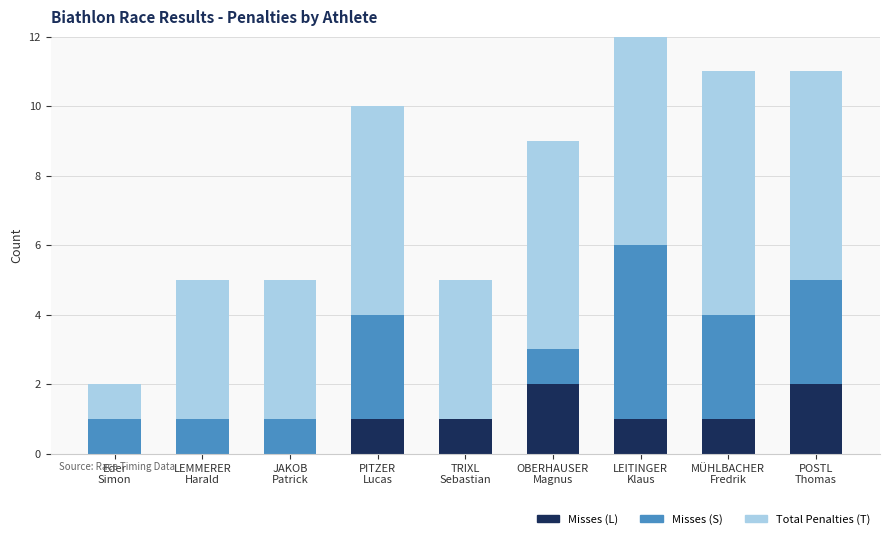

Is the value of Misses (L) at MÜHLBACHER
Fredrik greater than the value of Misses (S) at LEMMERER
Harald?

No